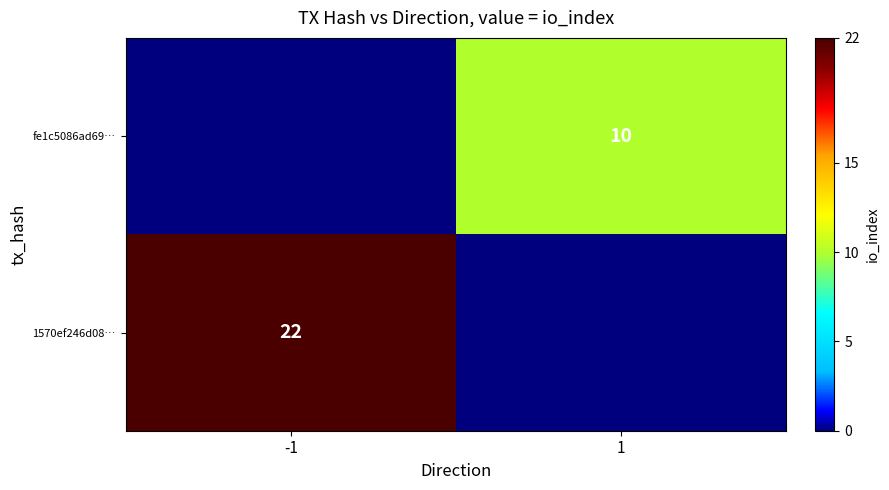

Is it true that fe1c5086ad69… equals 10 at 1?

True